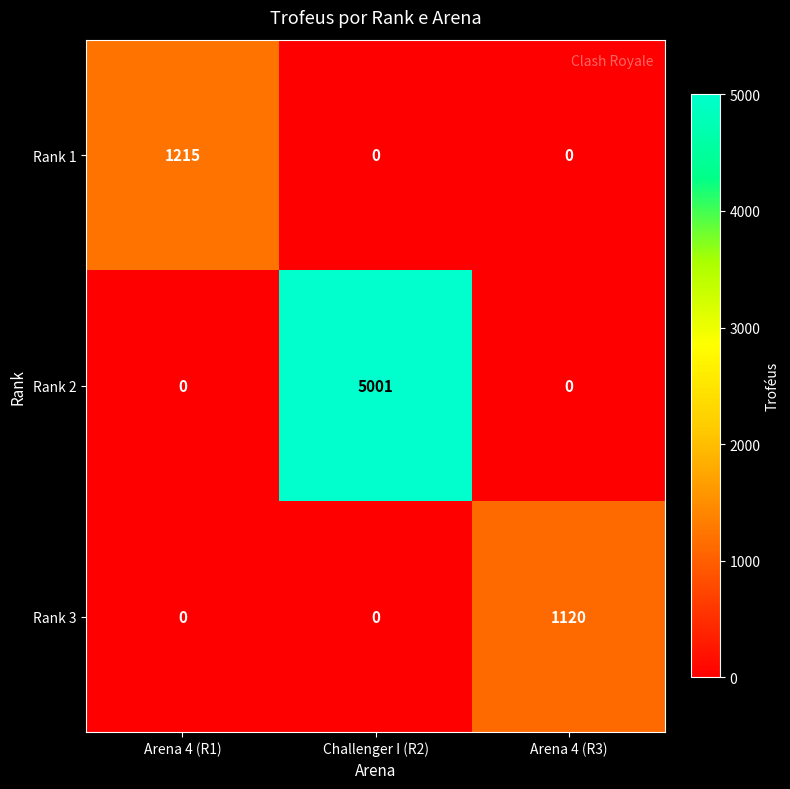

Which series has the largest range (max minus min)?

Rank 2